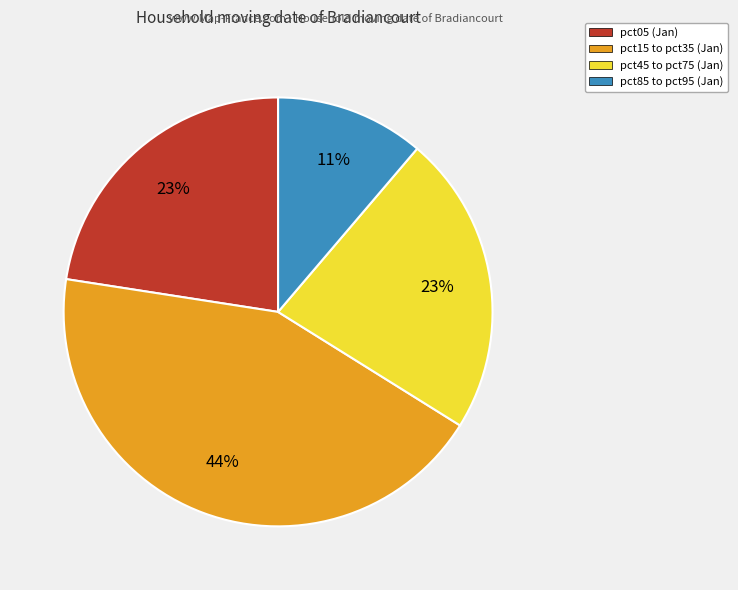

To the nearest percent, what is the average slice percentage?

25%